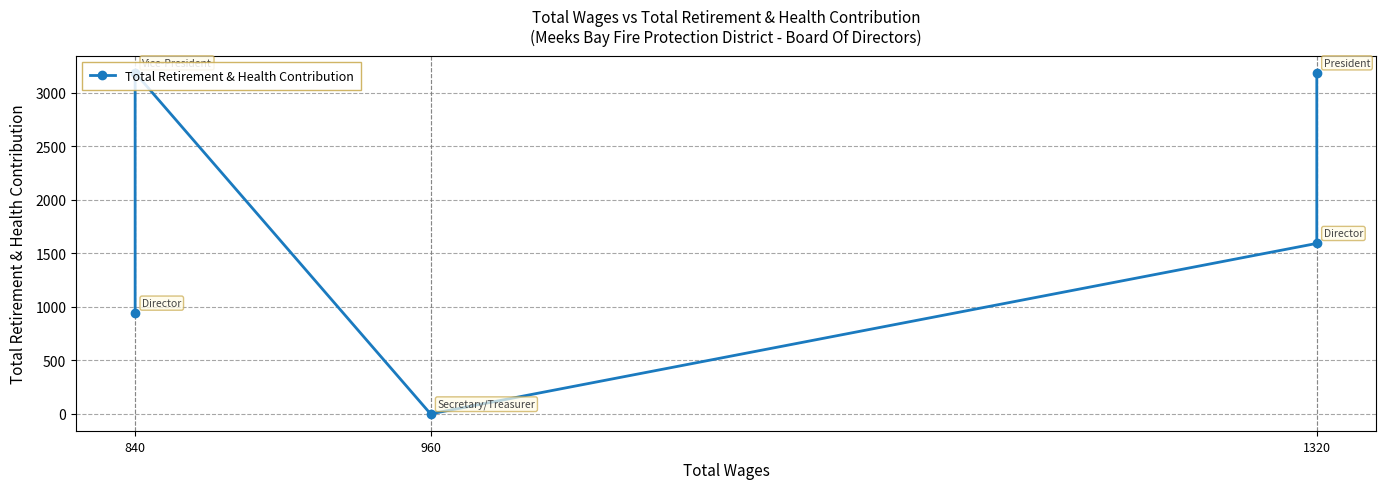

What is the sum of all values?

8909